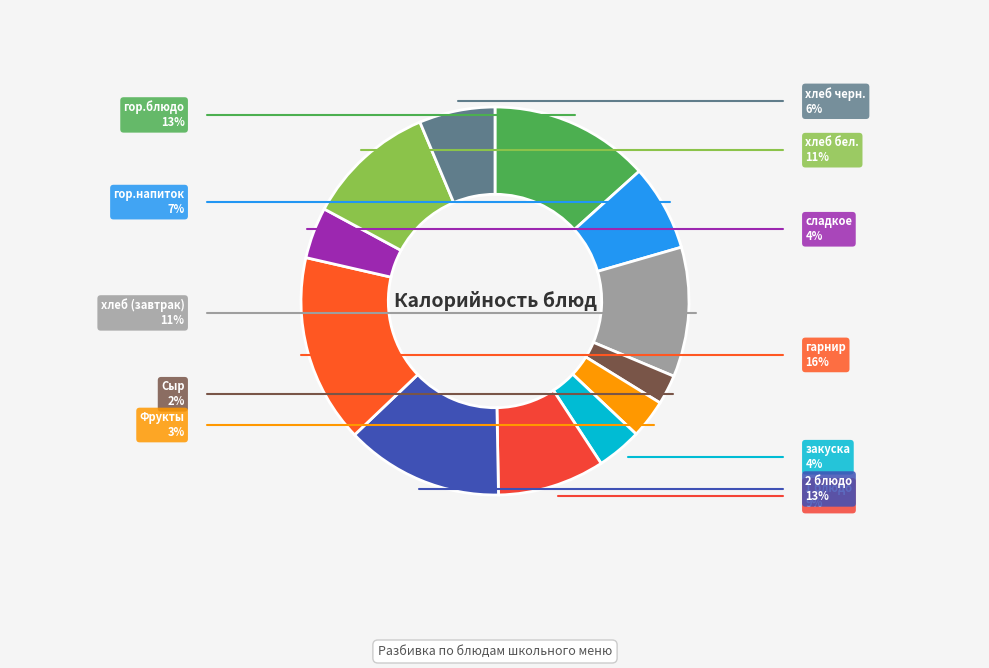

Do хлеб черн. and сладкое together represent more than half of the pie?

No